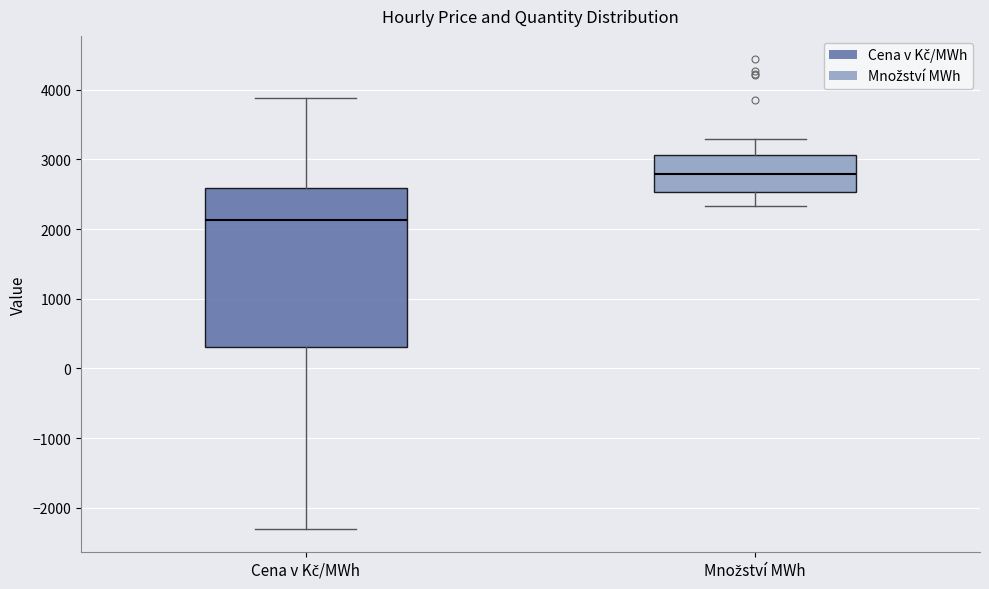

Reading left to right, transcribe this box plot: for each box, give where its median line is, the range the box spans, and where its two whiskers end, as read against the y-axis. The values are not printed on the chart, so give them approximately, as read against the axis.

Cena v Kč/MWh: median 2100, box 300 to 2600, whiskers -2300 to 3900
Množství MWh: median 2800, box 2500 to 3100, whiskers 2300 to 3300